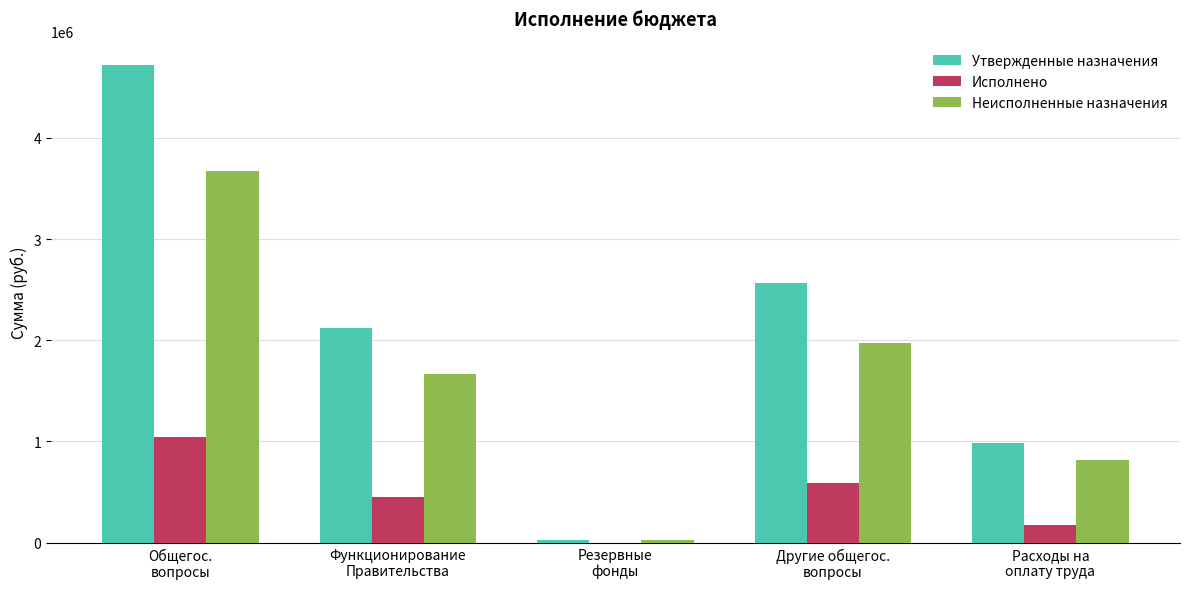

What is the spread (max minus min) of values at Расходы на
оплату труда?

815493.4